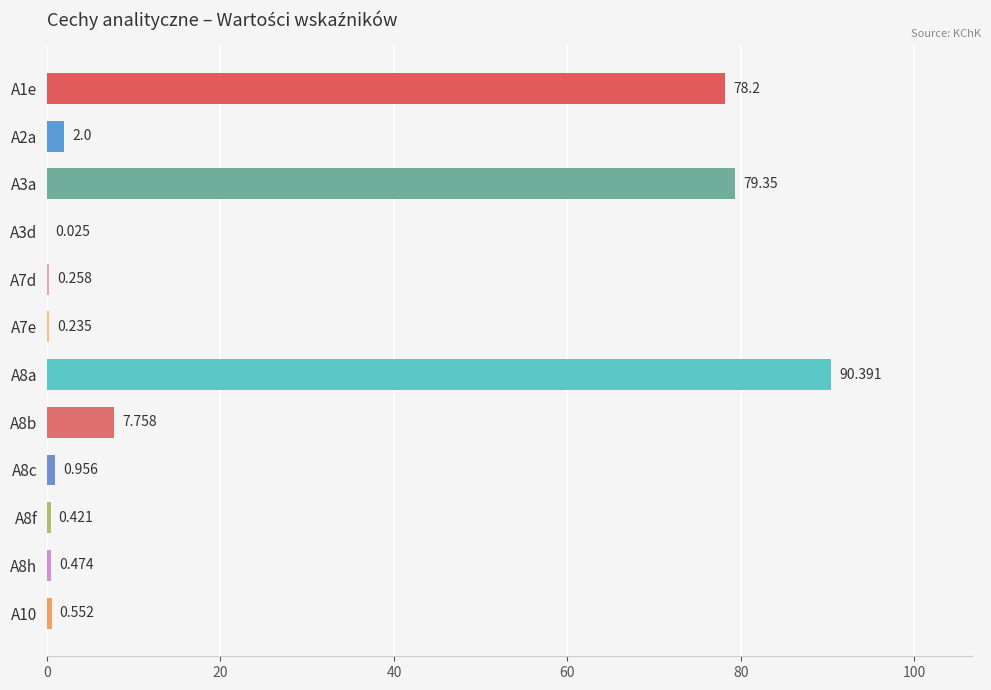

How many data points does each series have?

12